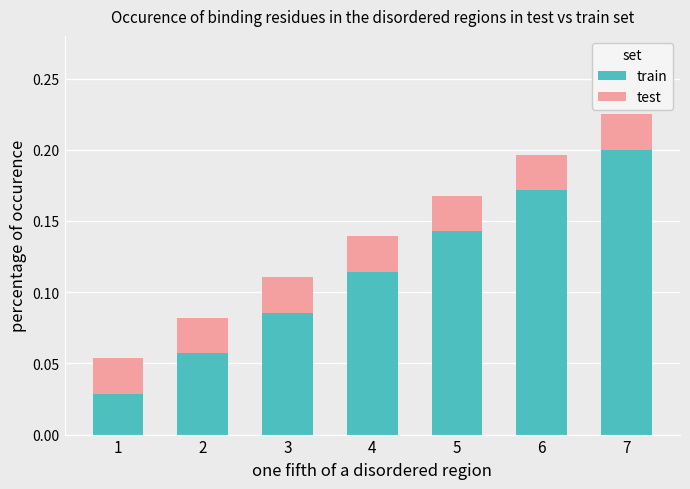

How many train values are between 0 and 1?

7